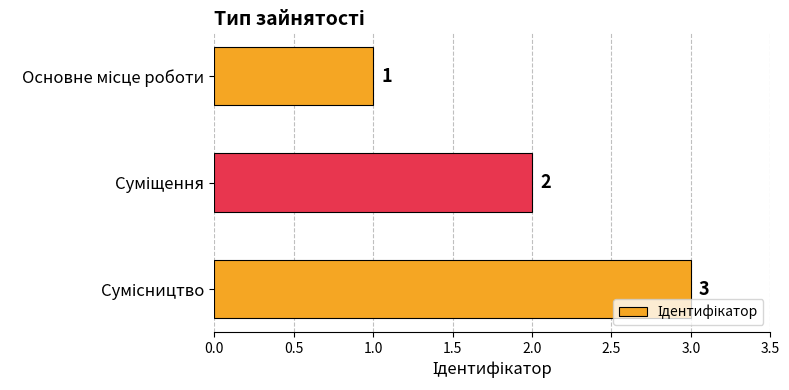

What is the maximum value shown in the chart?

3